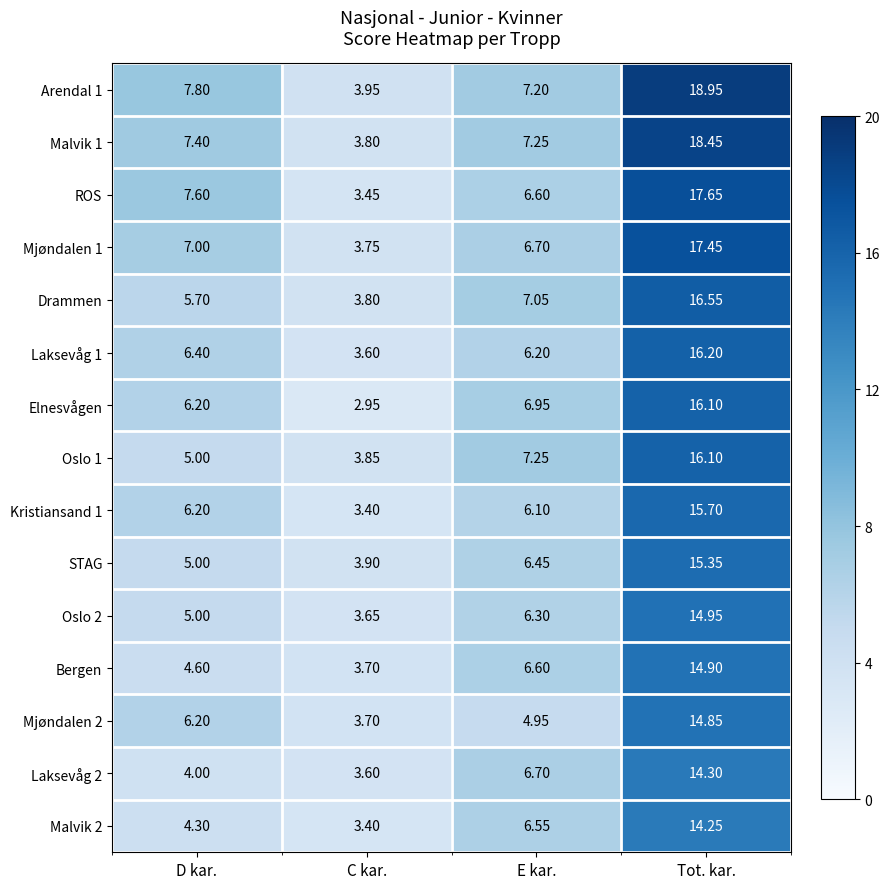

List the labels in order of STAG value, smallest first.

C kar., D kar., E kar., Tot. kar.